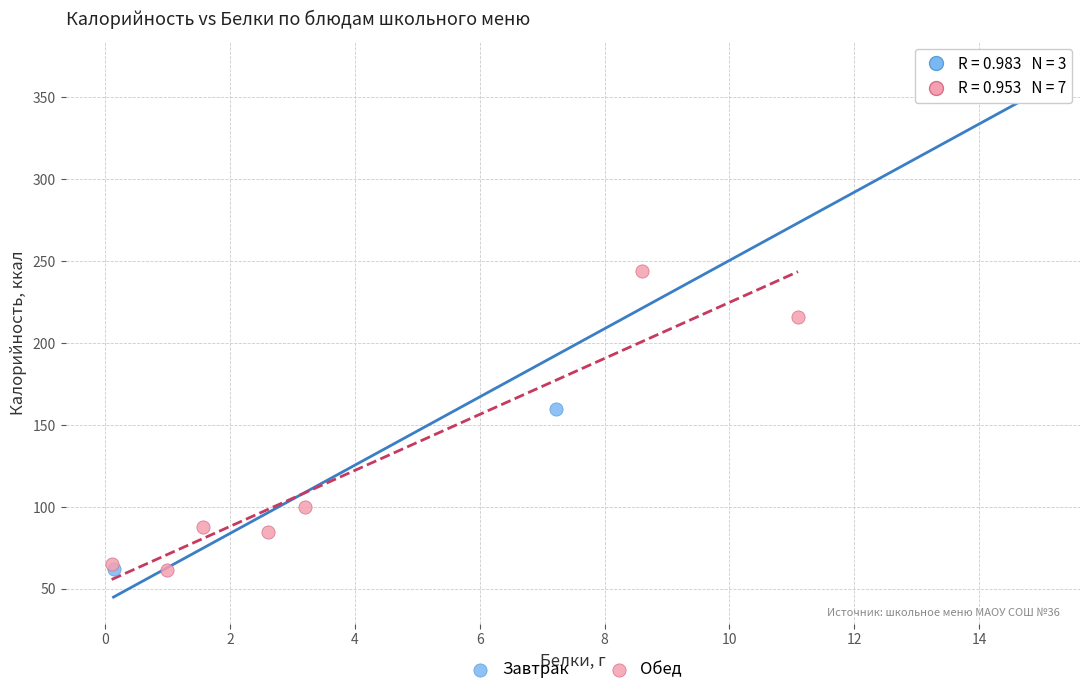

Which series reaches the maximum Y coordinate?

Завтрак